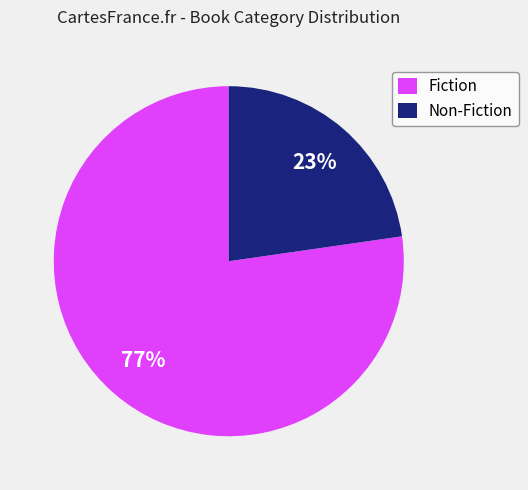

Is there any slice that represents more than half of the pie?

Yes